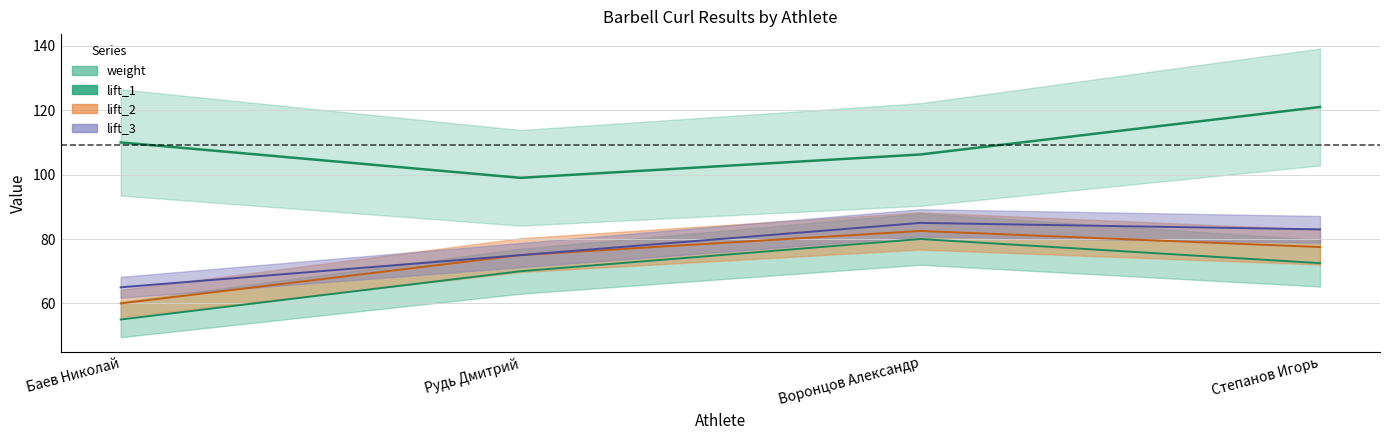

What is the average value of the lift_3 series?

77.0